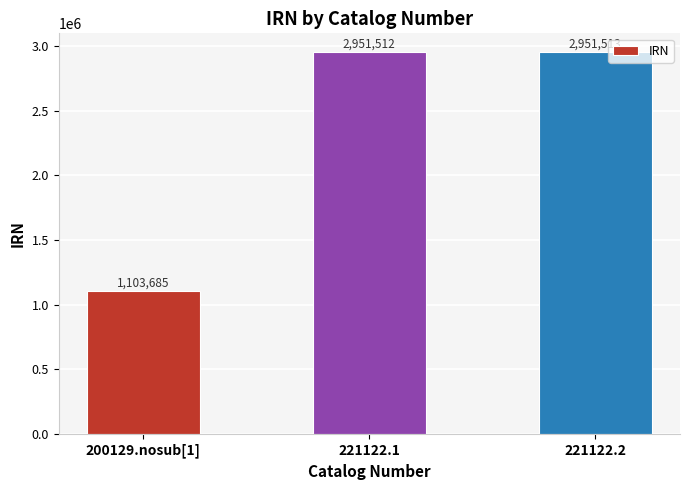

What is the sum of the values at 221122.1 and 221122.2?

5903025